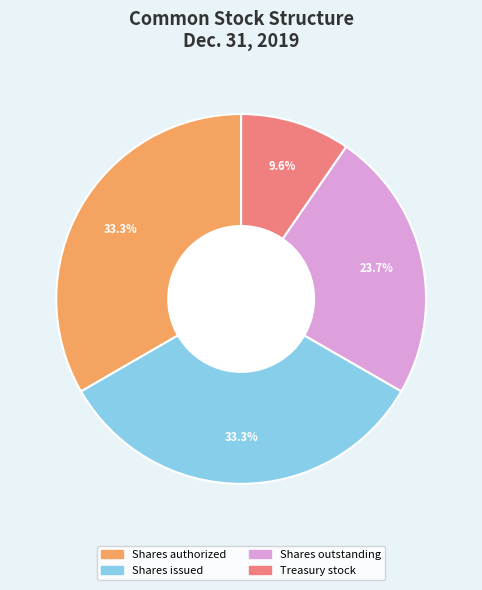

Which has a higher value, Shares issued or Treasury stock?

Shares issued